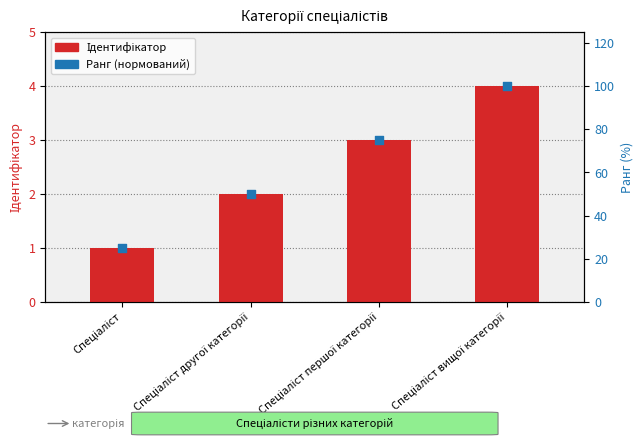

What is the total value across all series at Спеціаліст вищої категорії?

104